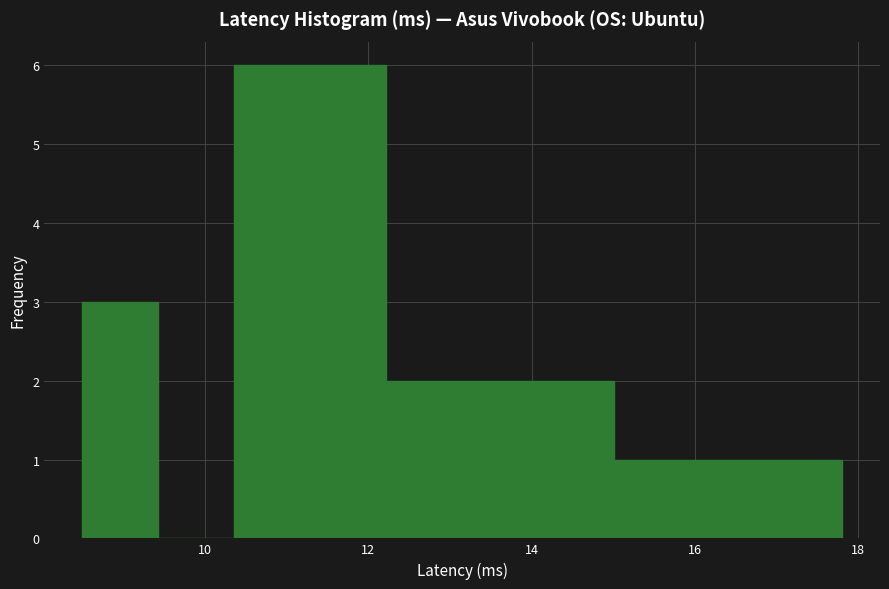

Reading left to right, list every bar in this chart as the range it spans on the x-axis followed by its height. Neither the bar edges nor the heights are printed on the chart, so give them approximately, as read against the axes.

8.6 to 9.4: 3
9.4 to 10.4: 0
10.4 to 11.2: 6
11.2 to 12.2: 6
12.2 to 13.2: 2
13.2 to 14.0: 2
14.0 to 15.0: 2
15.0 to 16.0: 1
16.0 to 16.8: 1
16.8 to 17.8: 1